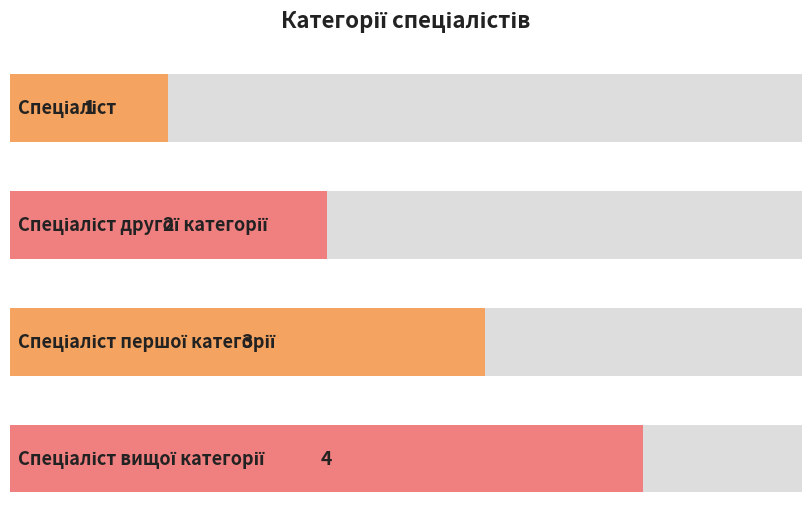

How many bars are there in total?

4